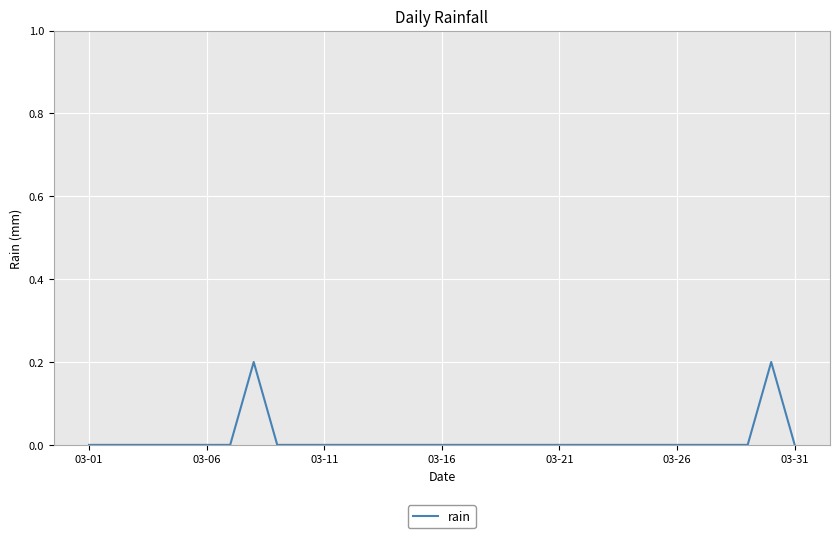

At which category does the chart reach its peak across all series?

7